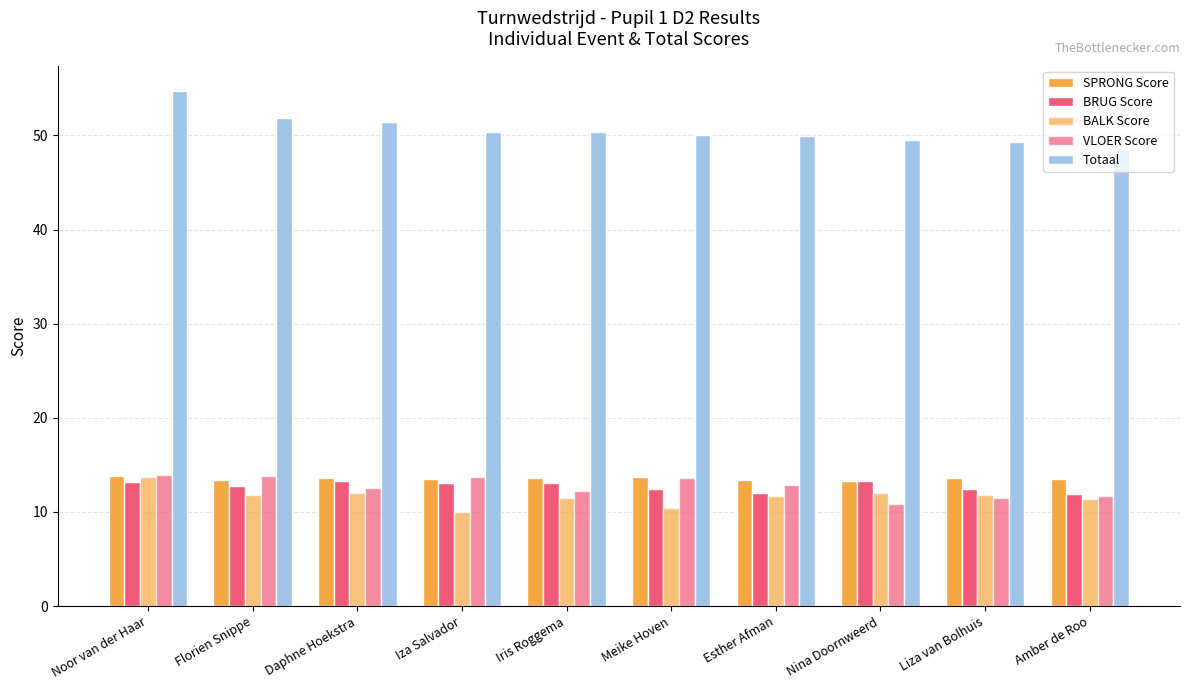

Which series has the largest total across all categories?

Totaal